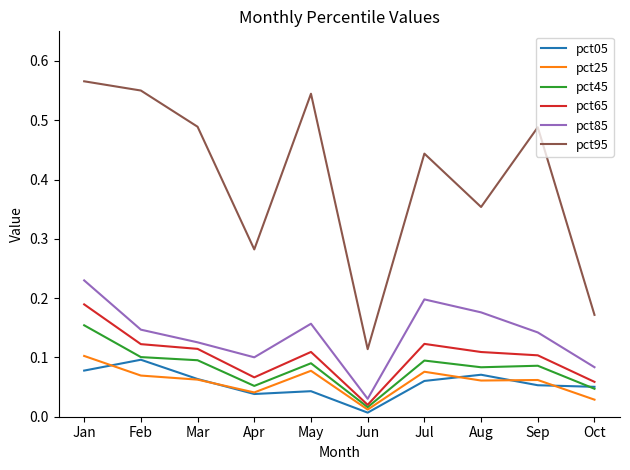

Which series has the widest spread of values?

pct95